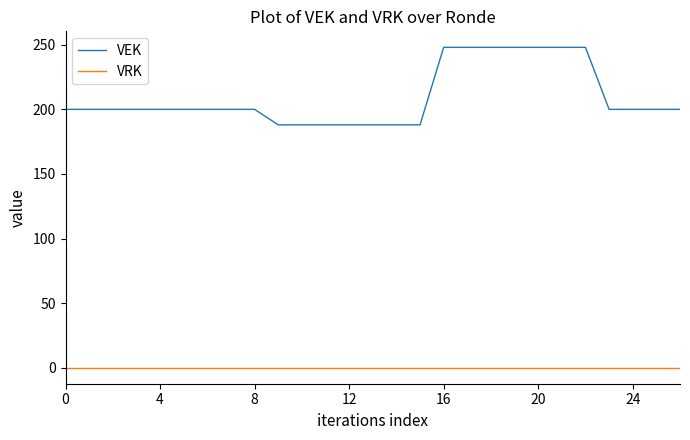

Which series has the largest total across all categories?

VEK